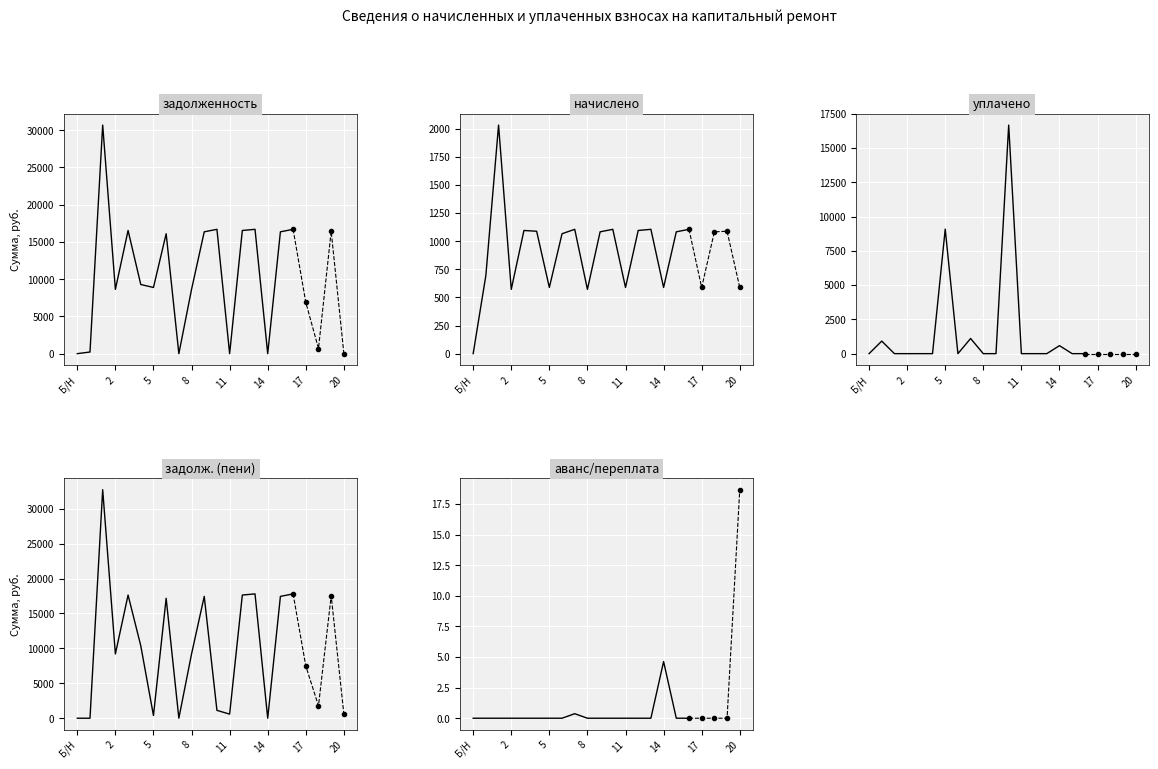

True or false: начислено has a value of 588.5 at 5.

True